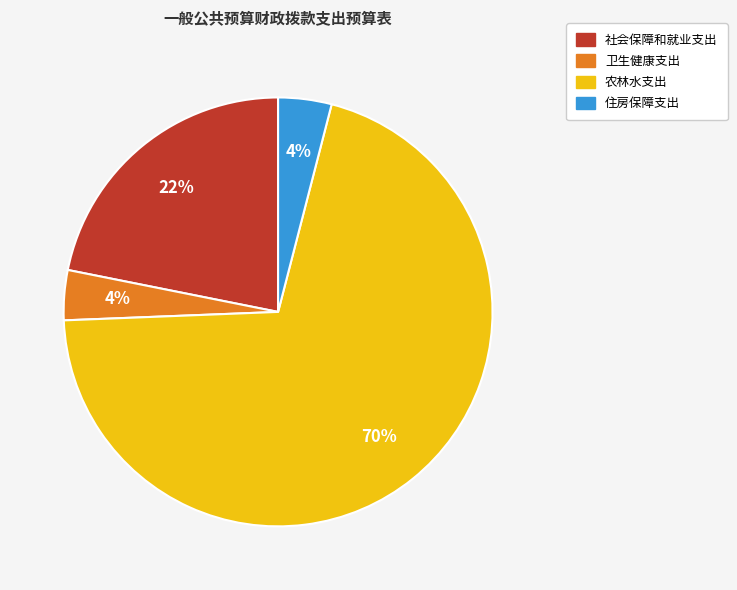

To the nearest percent, what is the difference between the 农林水支出 and 社会保障和就业支出 slice percentages?

48%